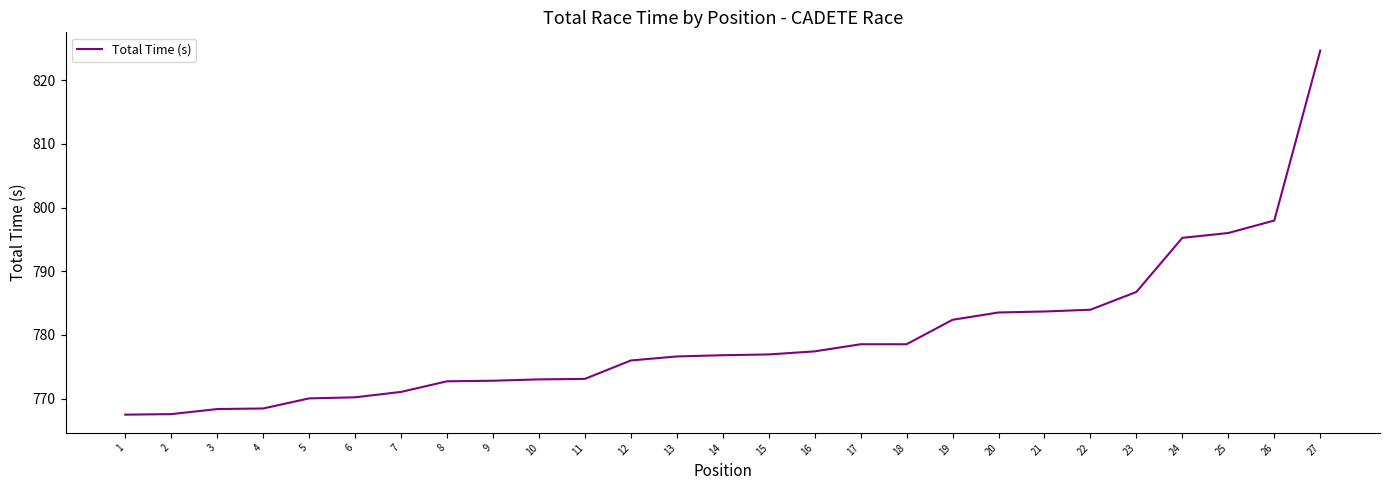

Which label corresponds to the largest value in the chart?

27